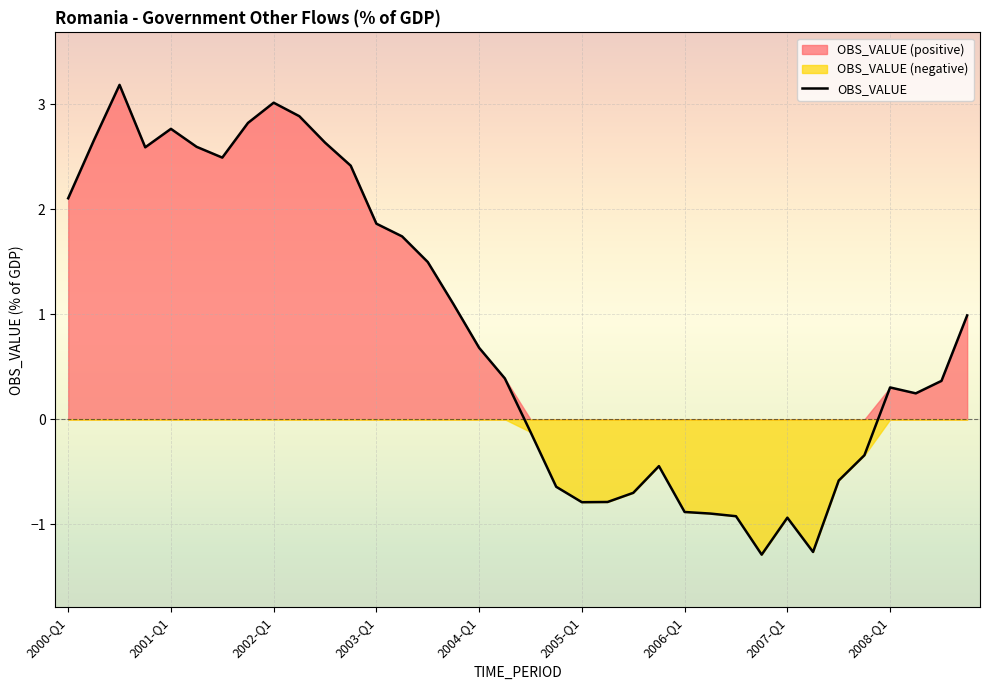

Rank the categories by value from highest to lowest.

2000-Q3, 2002-Q1, 2002-Q2, 2001-Q4, 2001-Q1, 2000-Q2, 2002-Q3, 2001-Q2, 2000-Q4, 2001-Q3, 2002-Q4, 2000-Q1, 2003-Q1, 2003-Q2, 2003-Q3, 2003-Q4, 2008-Q4, 2004-Q1, 2004-Q2, 2008-Q3, 2008-Q1, 2008-Q2, 2004-Q3, 2007-Q4, 2005-Q4, 2007-Q3, 2004-Q4, 2005-Q3, 2005-Q2, 2005-Q1, 2006-Q1, 2006-Q2, 2006-Q3, 2007-Q1, 2007-Q2, 2006-Q4